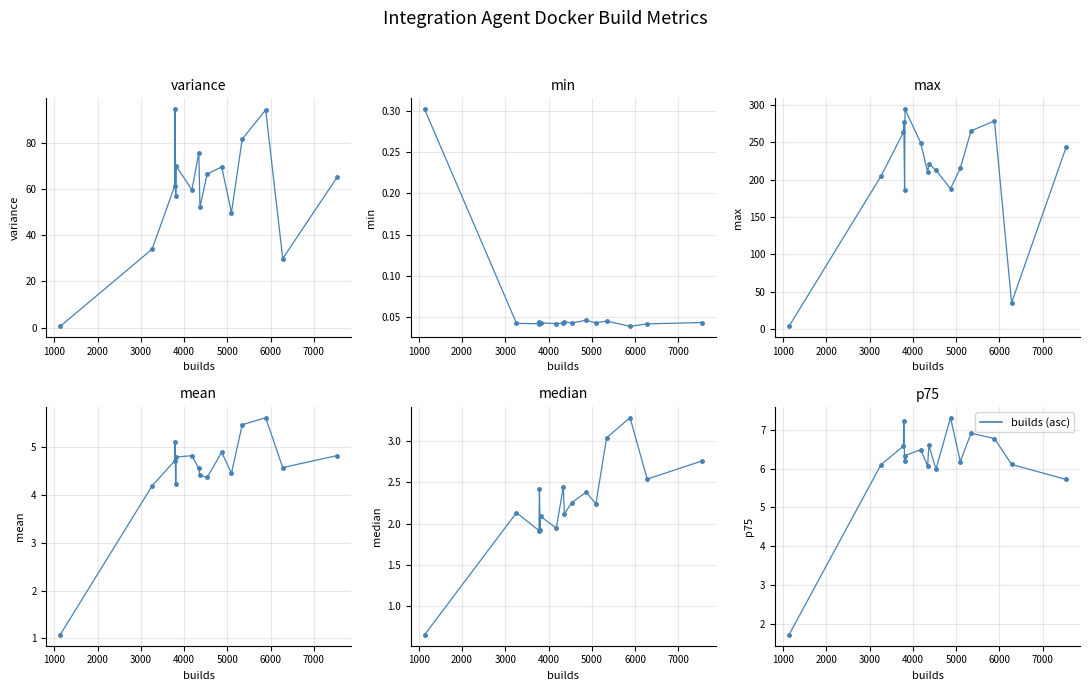

Reading right to left, list all the values displayed in this chart.

variance: 65.3	29.9	94.4	81.7	49.8	69.6	66.6	52.2	75.7	59.7	70.0	57.1	94.7	61.2	34.0	0.5
min: 0.0	0.0	0.0	0.0	0.0	0.0	0.0	0.0	0.0	0.0	0.0	0.0	0.0	0.0	0.0	0.3
max: 243.5	35.4	278.7	265.3	215.3	188.1	212.6	221.3	209.8	249.0	294.3	185.6	277.7	263.3	204.5	3.8
mean: 4.8	4.6	5.6	5.5	4.5	4.9	4.4	4.4	4.6	4.8	4.8	4.2	5.1	4.7	4.2	1.1
median: 2.8	2.5	3.3	3.0	2.2	2.4	2.3	2.1	2.4	1.9	2.1	1.9	2.4	1.9	2.1	0.7
p75: 5.7	6.1	6.8	6.9	6.2	7.3	6.0	6.6	6.1	6.5	6.3	6.2	7.2	6.6	6.1	1.7